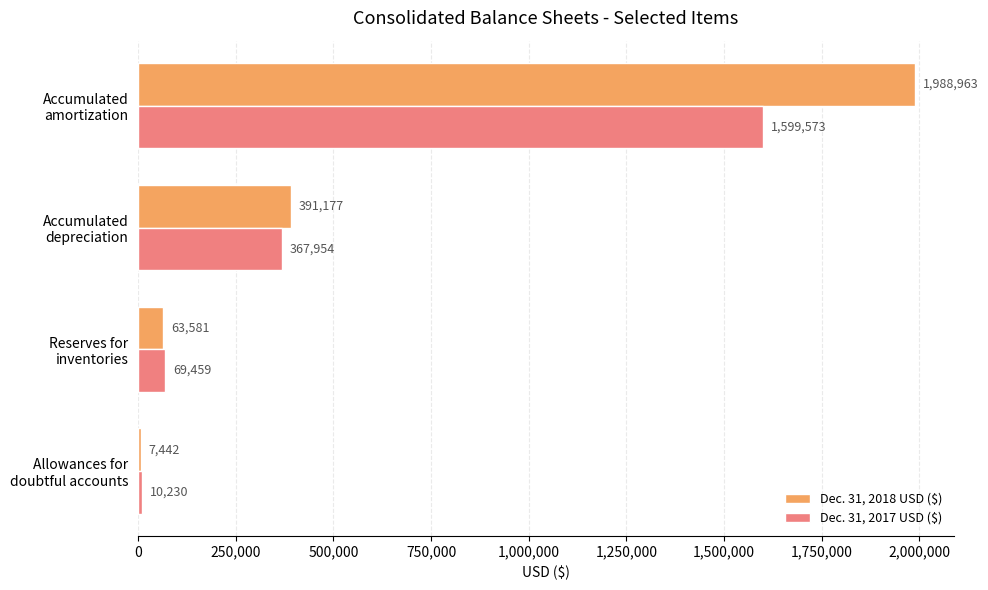

What is the difference between the maximum and minimum values in the Dec. 31, 2017 USD ($) series?

1589343